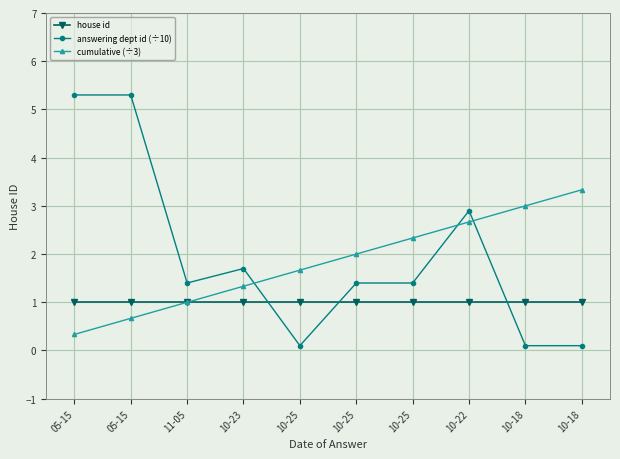

Rank the series by their maximum value, from lowest to highest.

house id, cumulative (÷3), answering dept id (÷10)